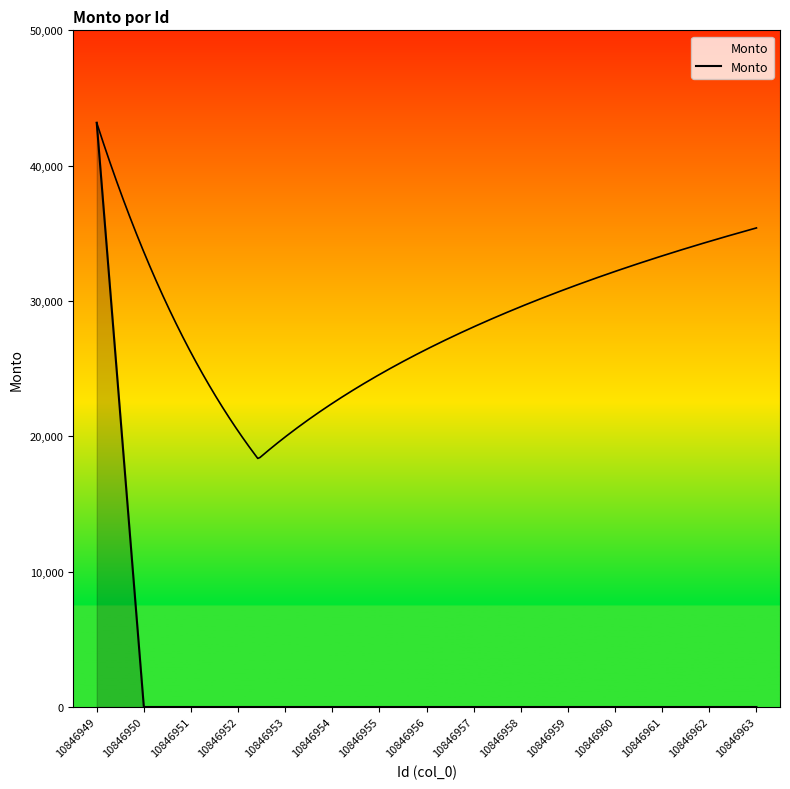

How many values exceed 0?

1